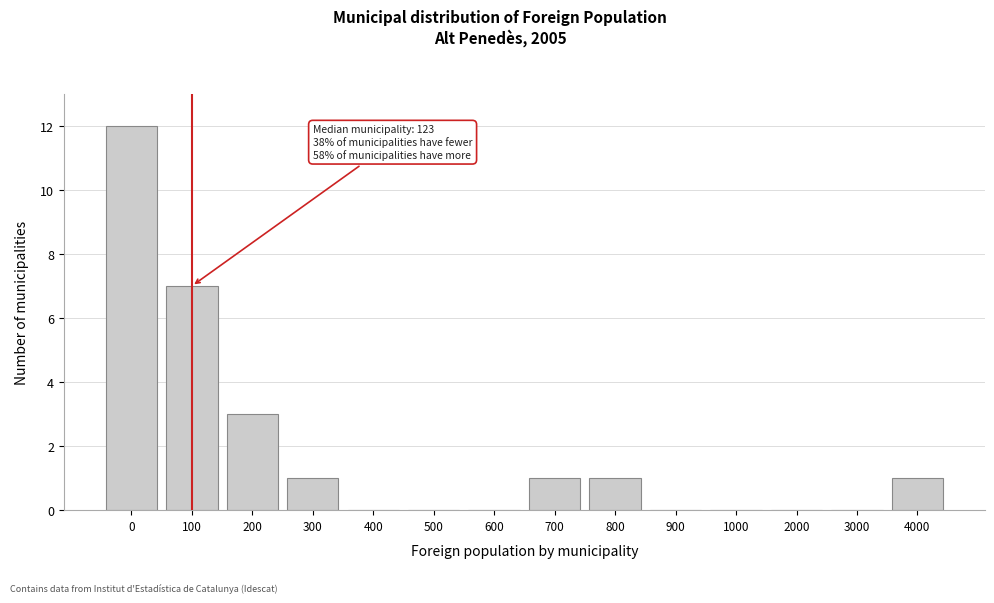

Reading left to right, what are all the values shown in this chart?

0=12	100=7	200=3	300=1	400=0	500=0	600=0	700=1	800=1	900=0	1000=0	2000=0	3000=0	4000=1